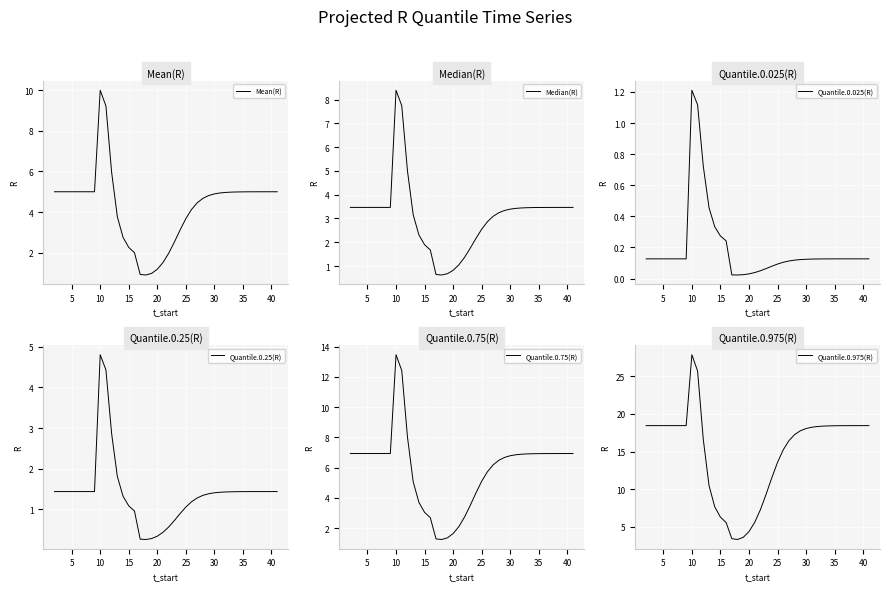

How many lines are shown in the chart?

6